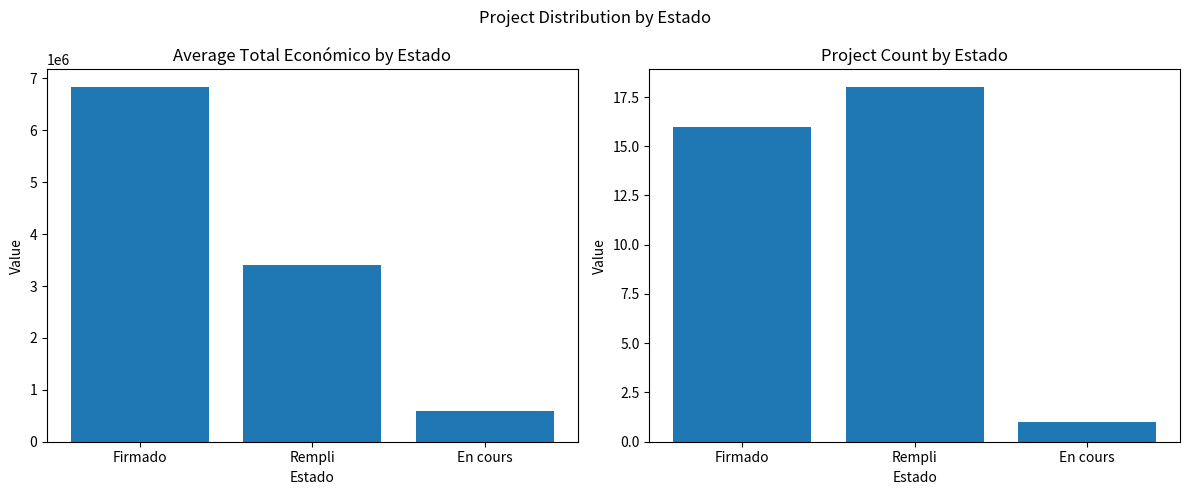

Does the chart contain stacked bars?

No